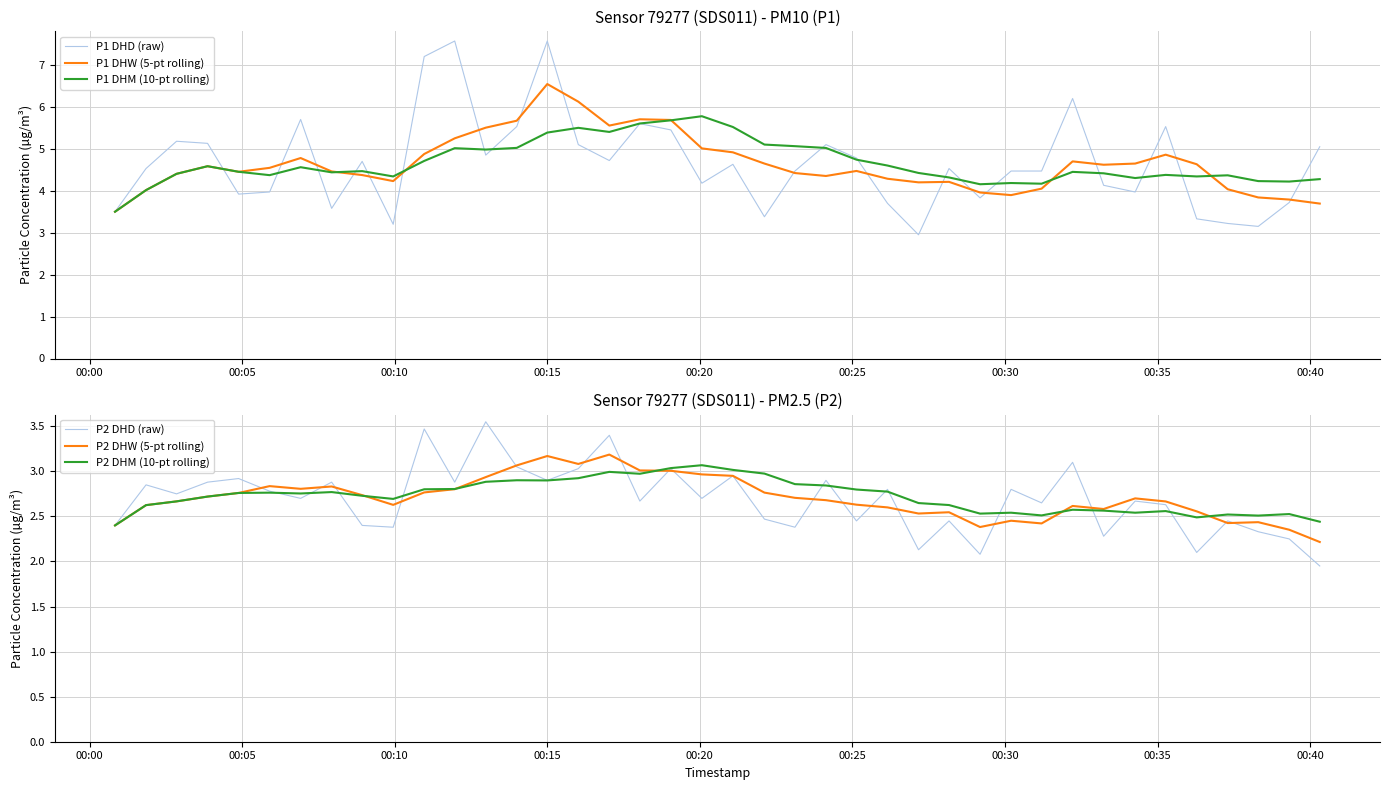

True or false: P1 DHD (raw) and P2 DHM (10-pt rolling) intersect in this chart.

False